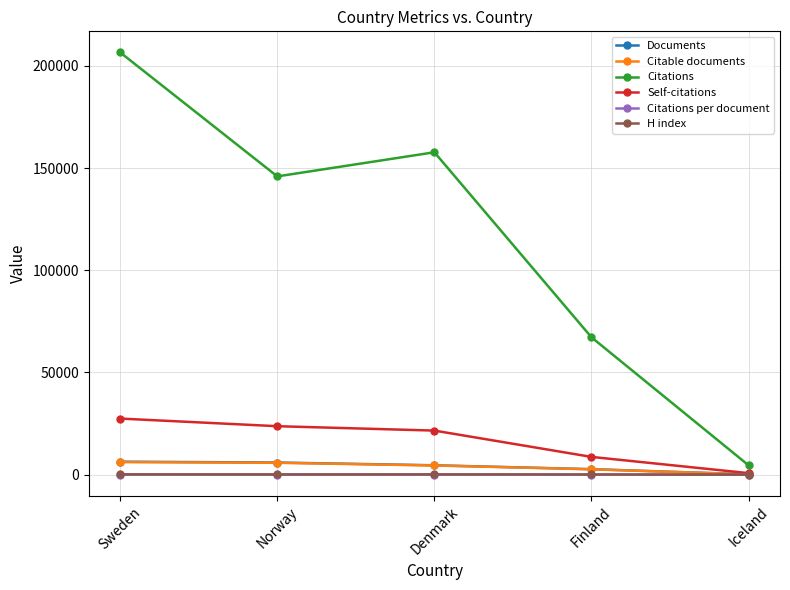

What are all the series names shown in the legend?

Documents, Citable documents, Citations, Self-citations, Citations per document, H index